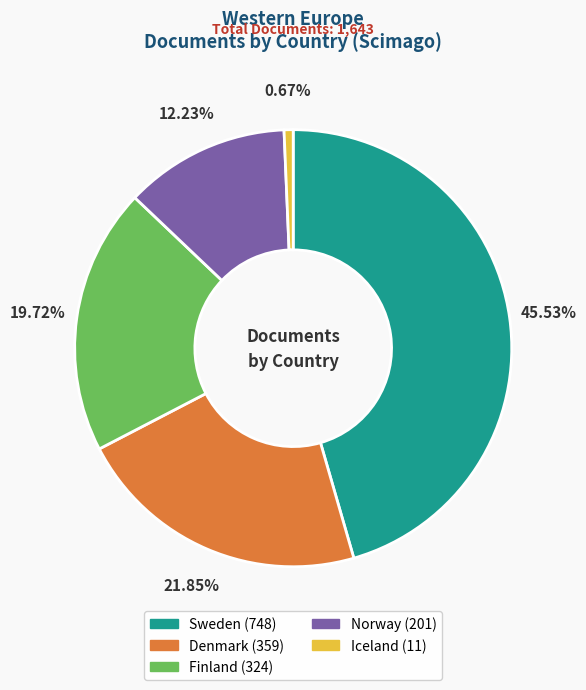

True or false: Finland accounts for 6% of the total.

False